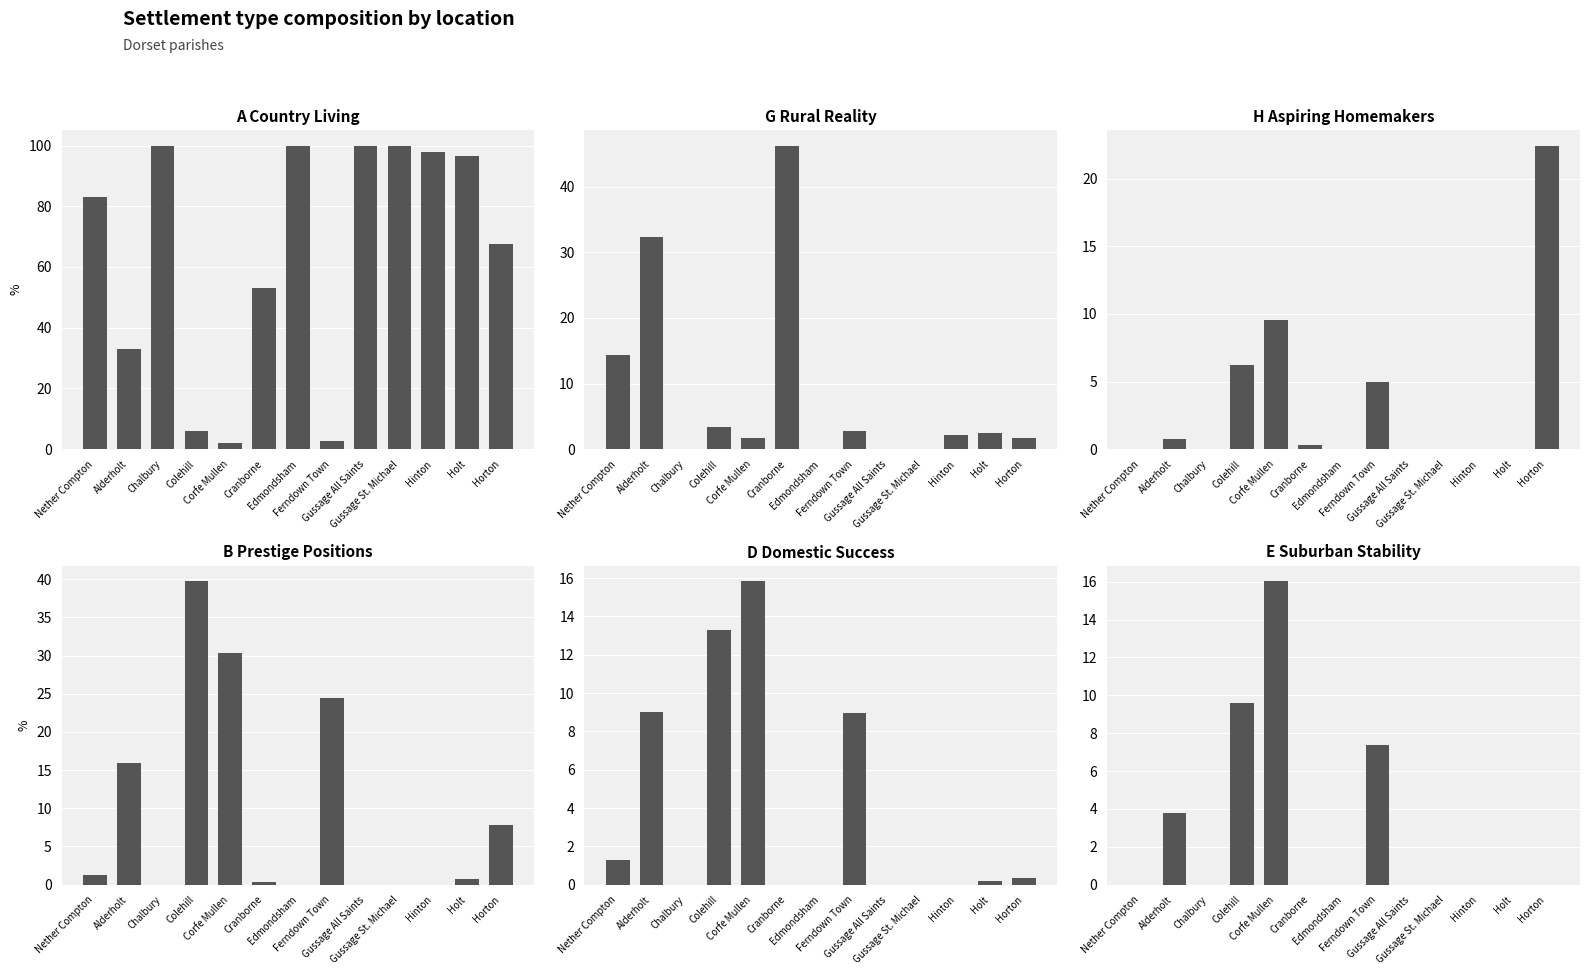

The value of D Domestic Success at Colehill is 13.3. True or false?

True